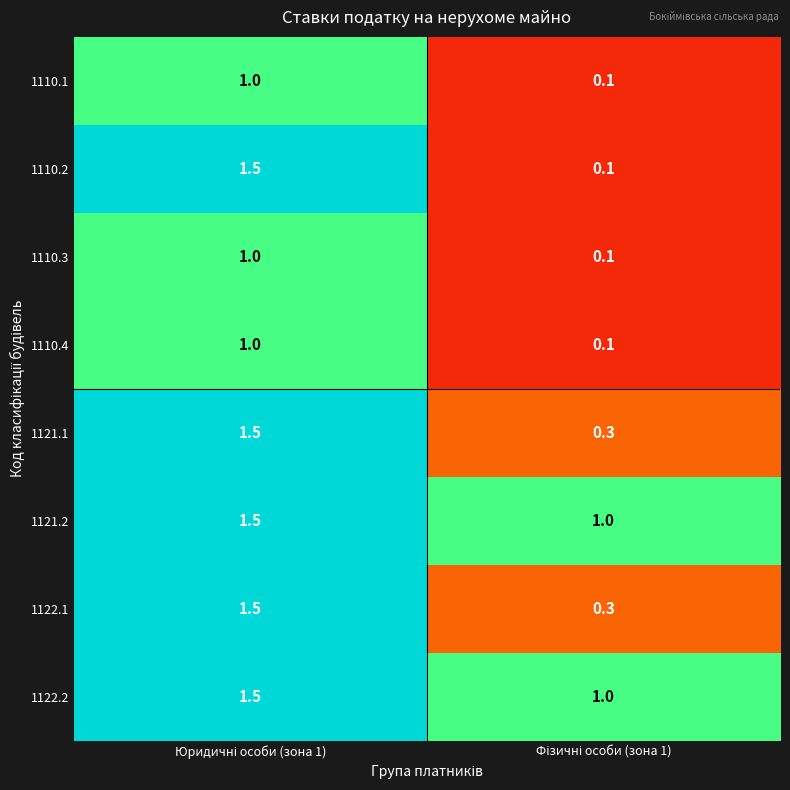

What is the sum of all 1122.1 values?

1.8